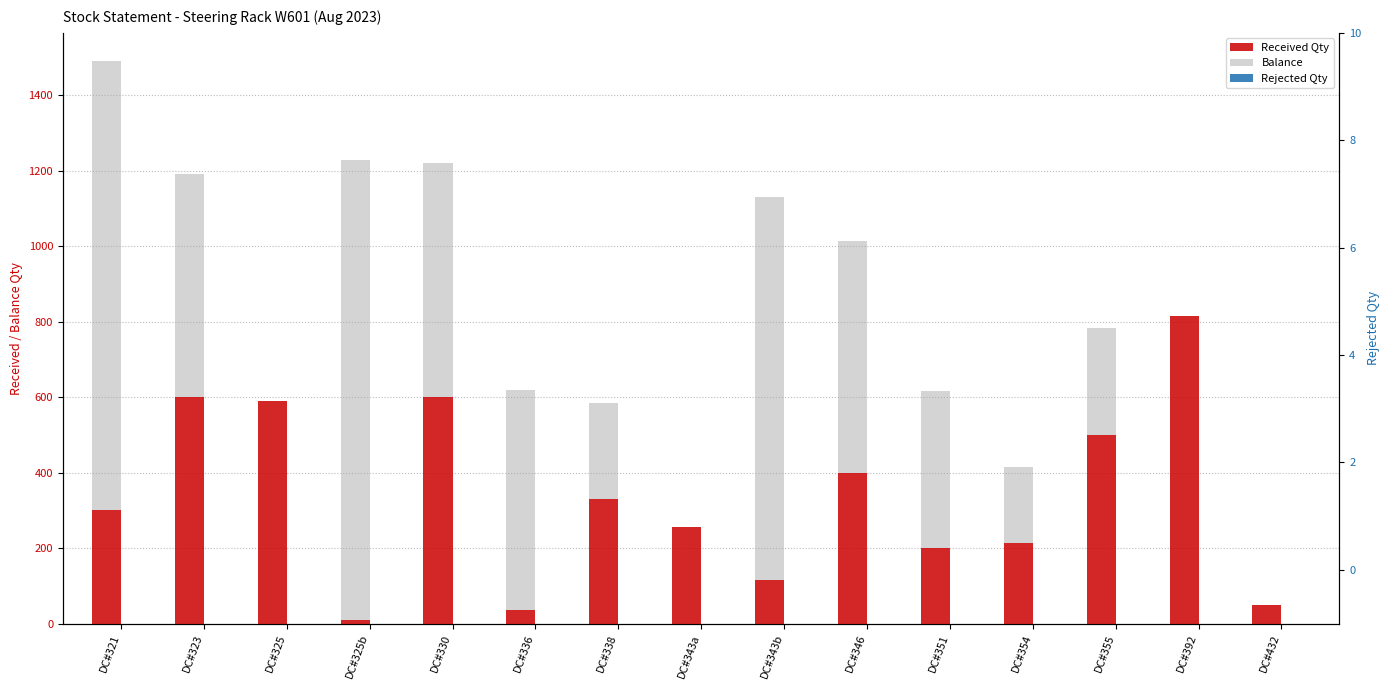

What are all the series names shown in the legend?

Received Qty, Balance, Rejected Qty